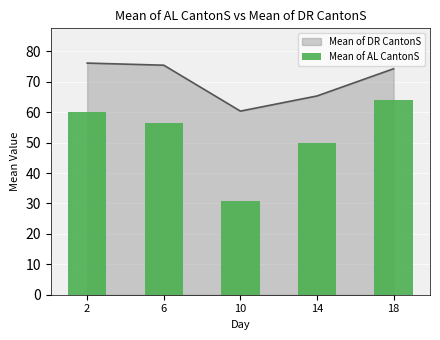

How many values are below 56?

2